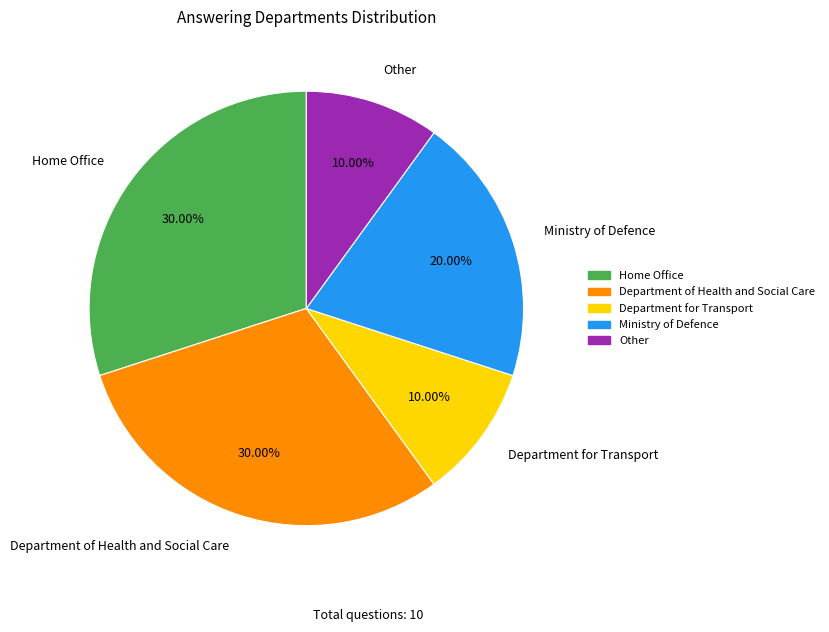

How many slices are in this pie chart?

5